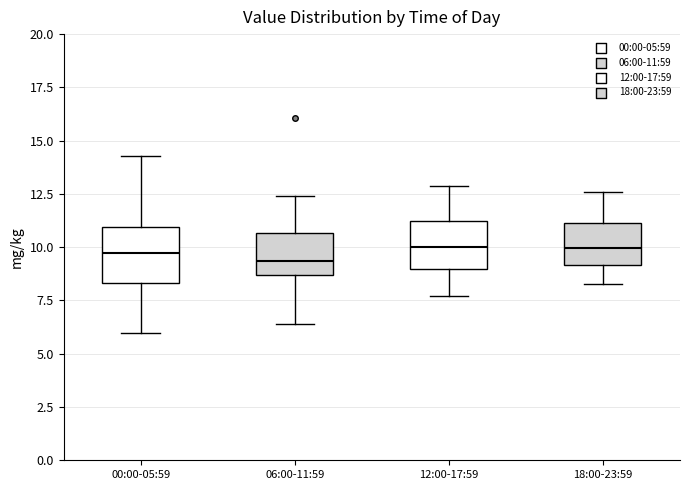

Where is the upper edge of the box for 06:00-11:59 on the y-axis? The values are not printed on the chart, so give them approximately, as read against the axis.

10.5